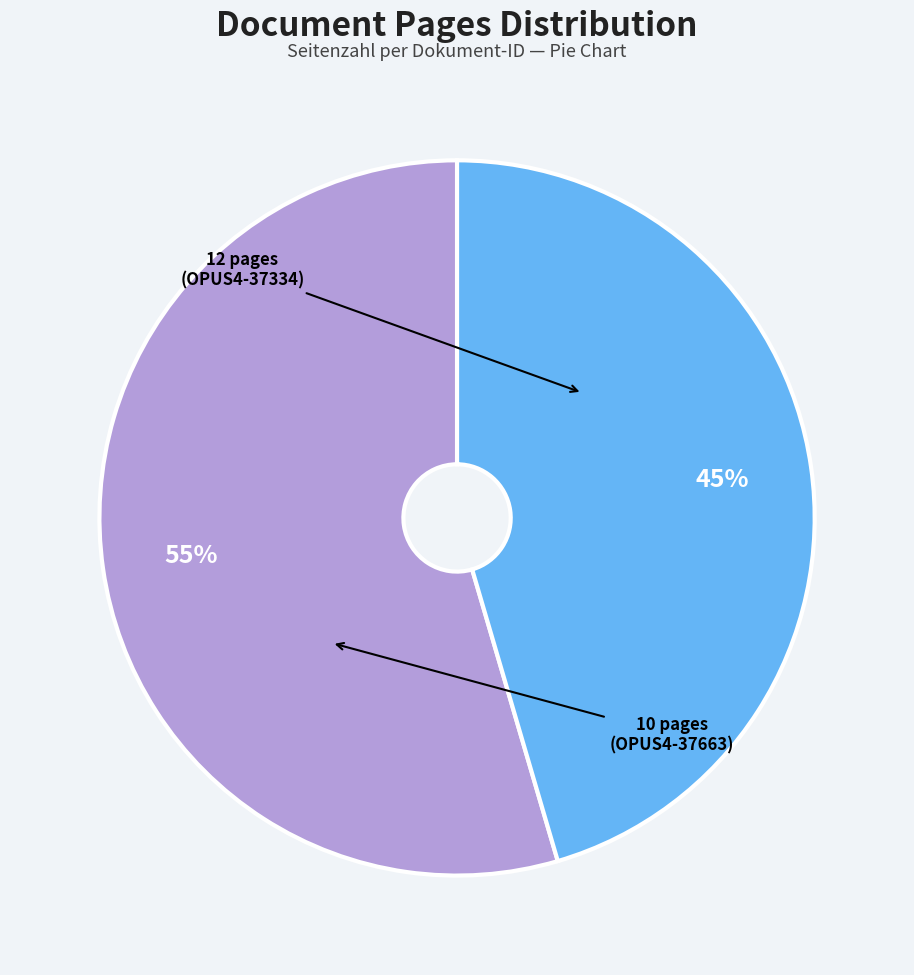

To the nearest percent, what is the average slice percentage?

50%